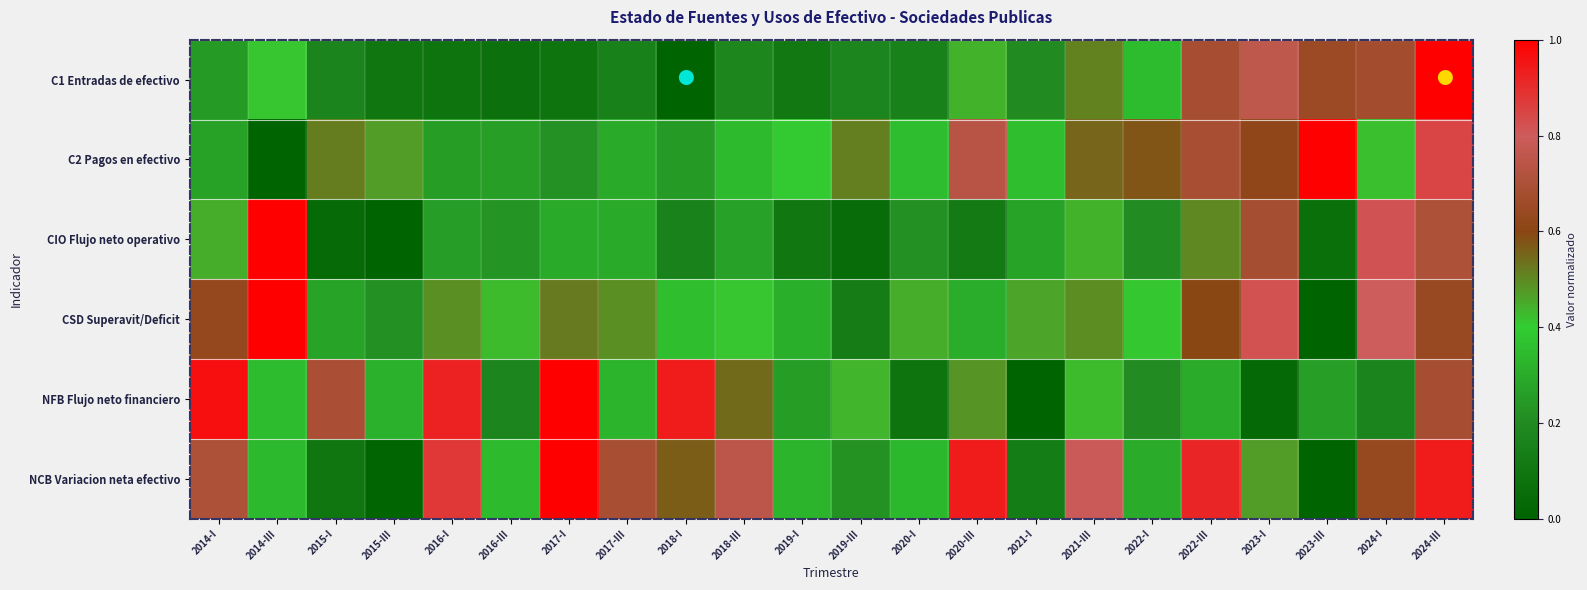

How many data points does each series have?

22